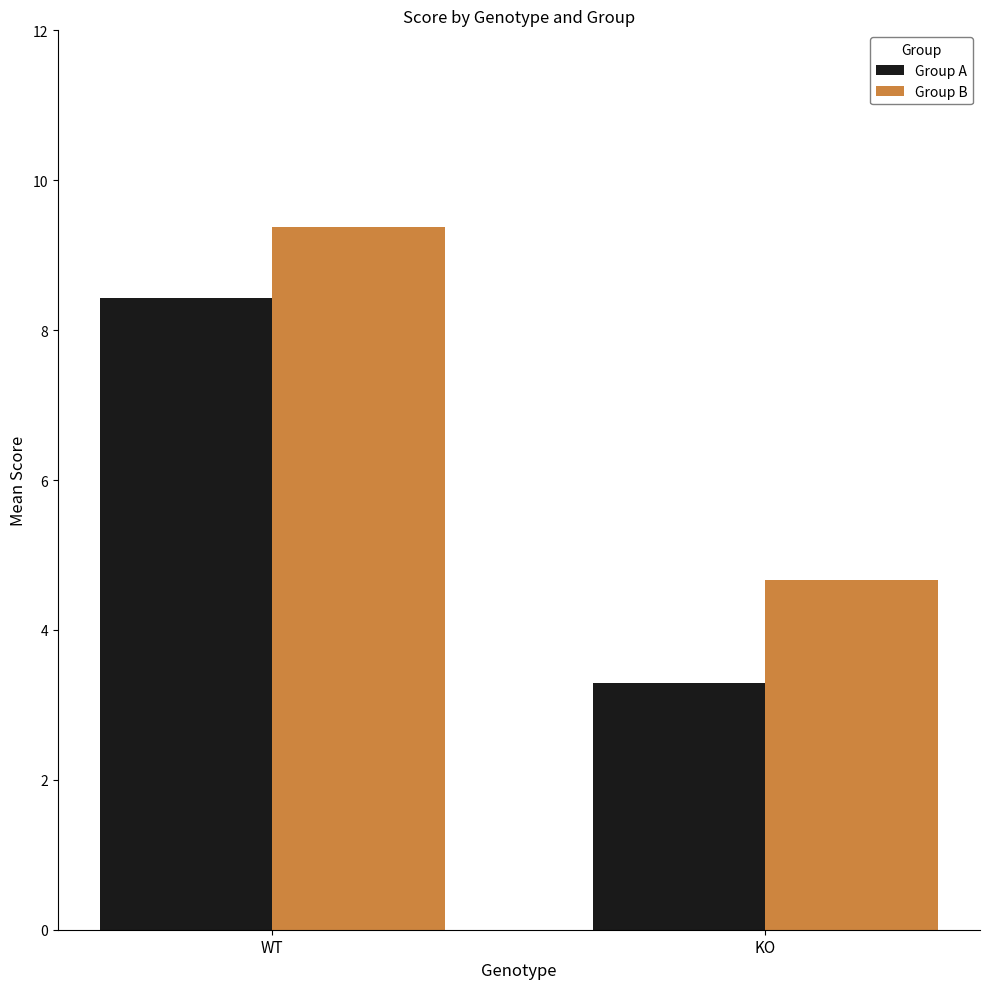

What is the difference between the maximum and minimum values in the Group A series?

5.1